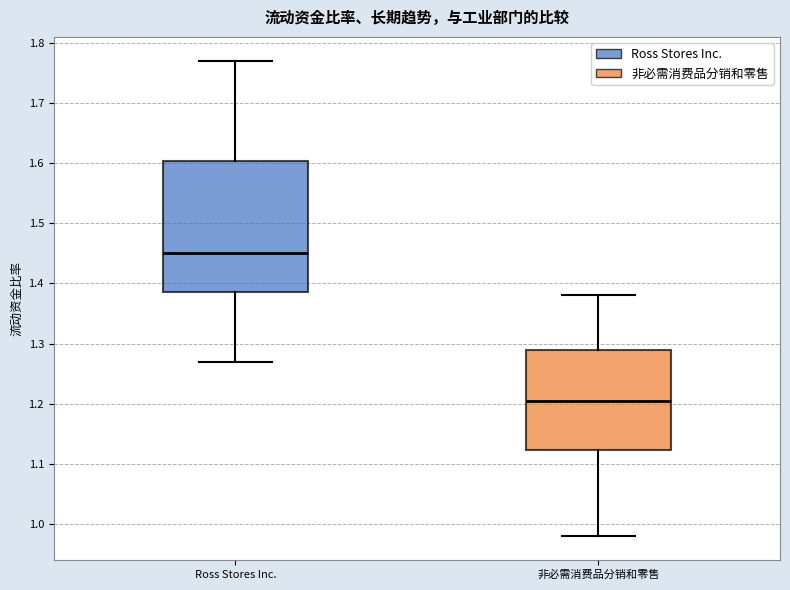

Reading left to right, read every box against the y-axis: the position of its median line, the range the box covers, and the ends of its whiskers. The values are not printed on the chart, so give them approximately, as read against the axis.

Ross Stores Inc.: median 1.45, box 1.39 to 1.60, whiskers 1.27 to 1.77
非必需消费品分销和零售: median 1.21, box 1.12 to 1.29, whiskers 0.98 to 1.38